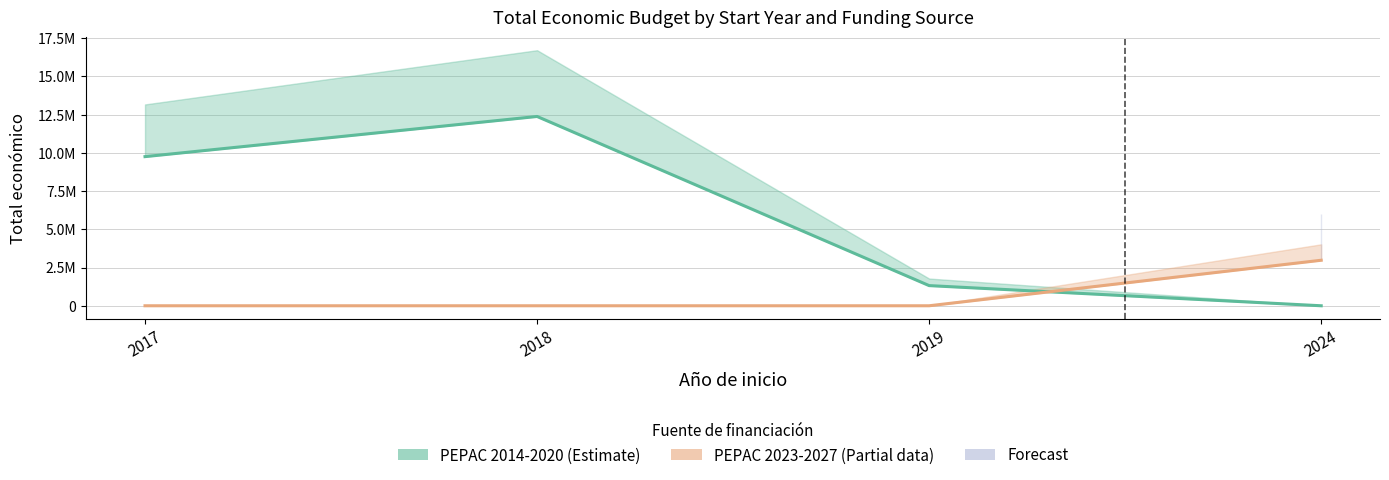

Which category has the lowest value across all series?

2024